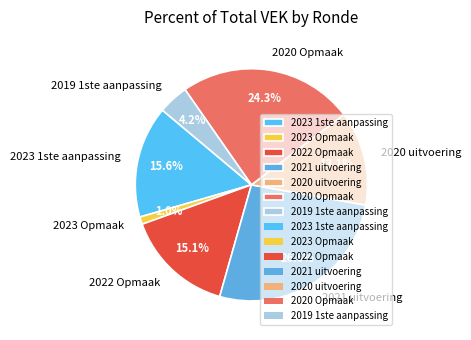

How many segments does this pie chart have?

7